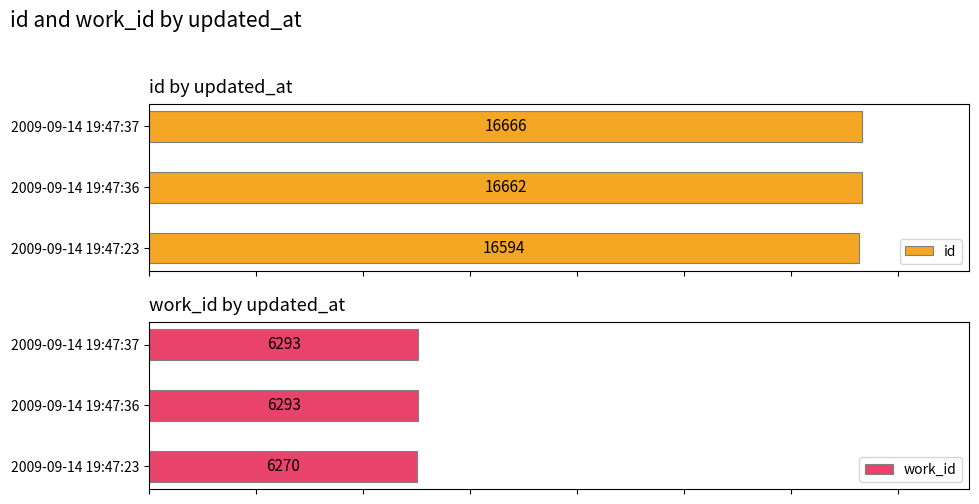

Rank the categories by id value from highest to lowest.

2009-09-14 19:47:37, 2009-09-14 19:47:36, 2009-09-14 19:47:23